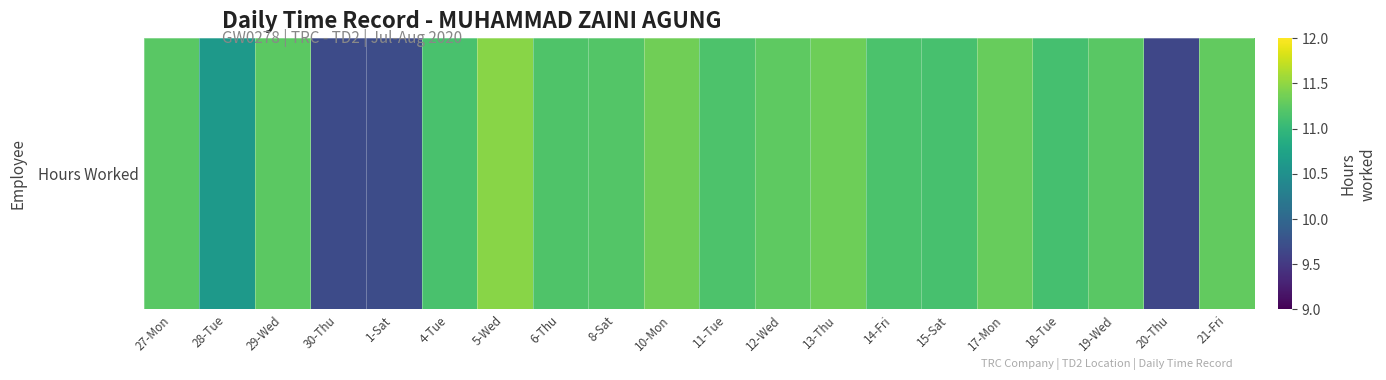

The chart shows a value of 11.2 at 29-Wed. True or false?

True